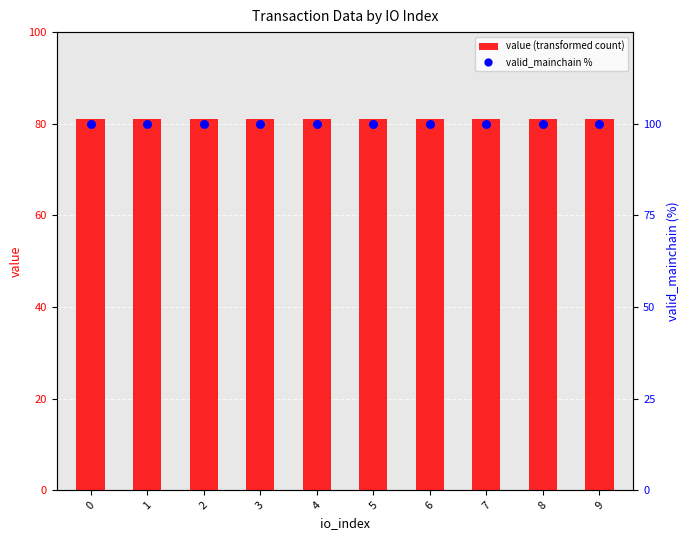

Is the value of valid_mainchain % at 8 greater than the value of value (transformed count) at 8?

Yes